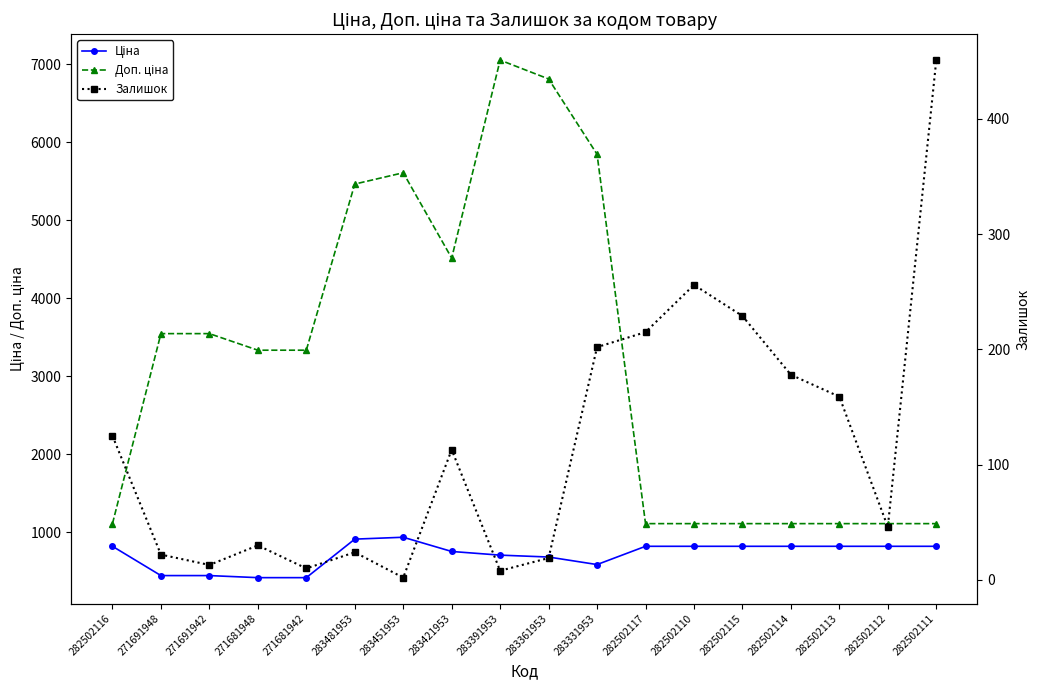

How many values in the Ціна series exceed 818?

10